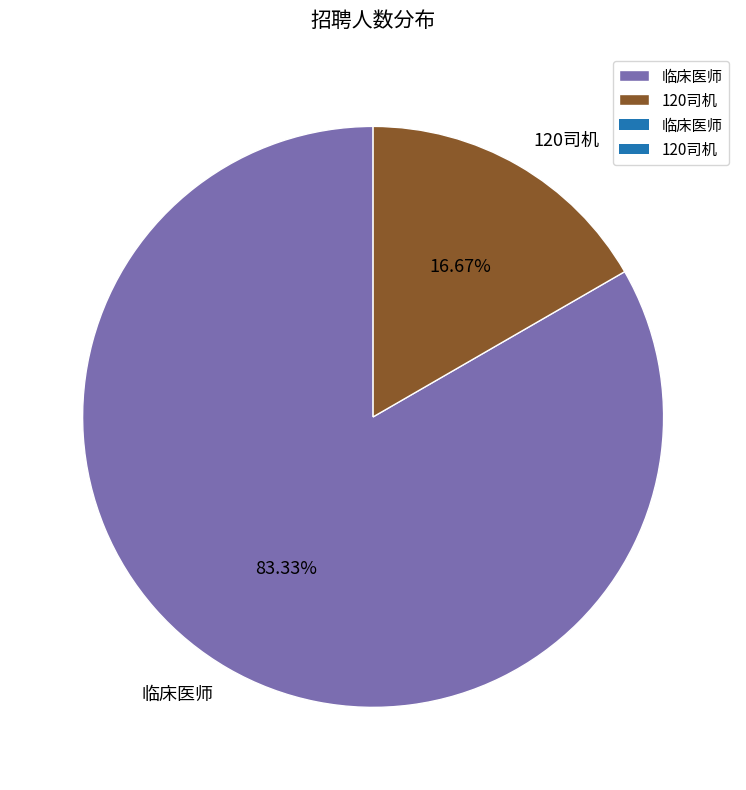

To the nearest percent, what percentage of the pie is 临床医师?

83%